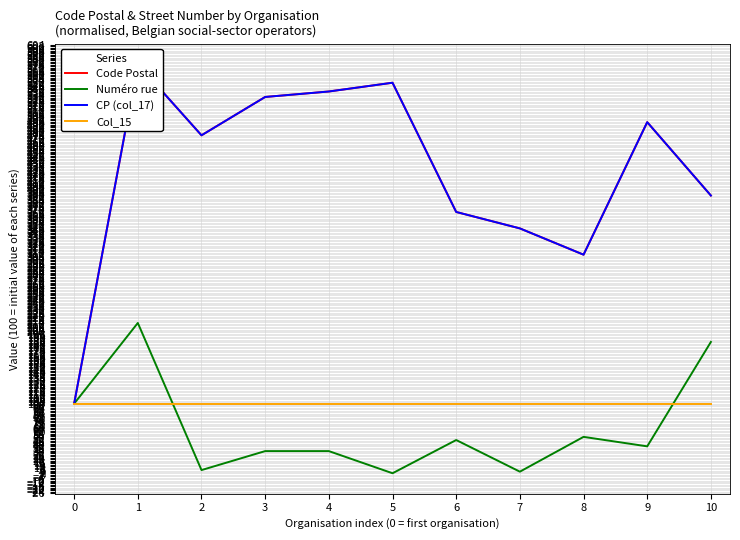

At which category does CP (col_17) reach its first local valley?

2